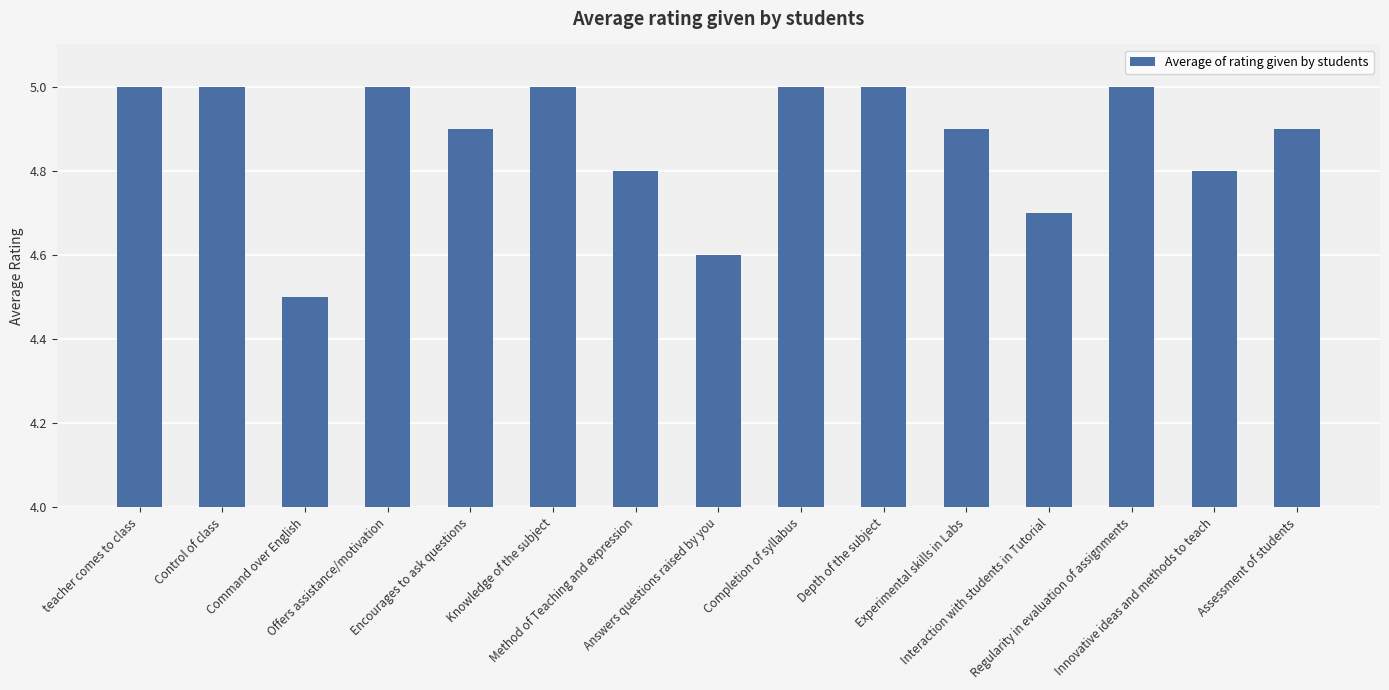

What is the average value?

4.9